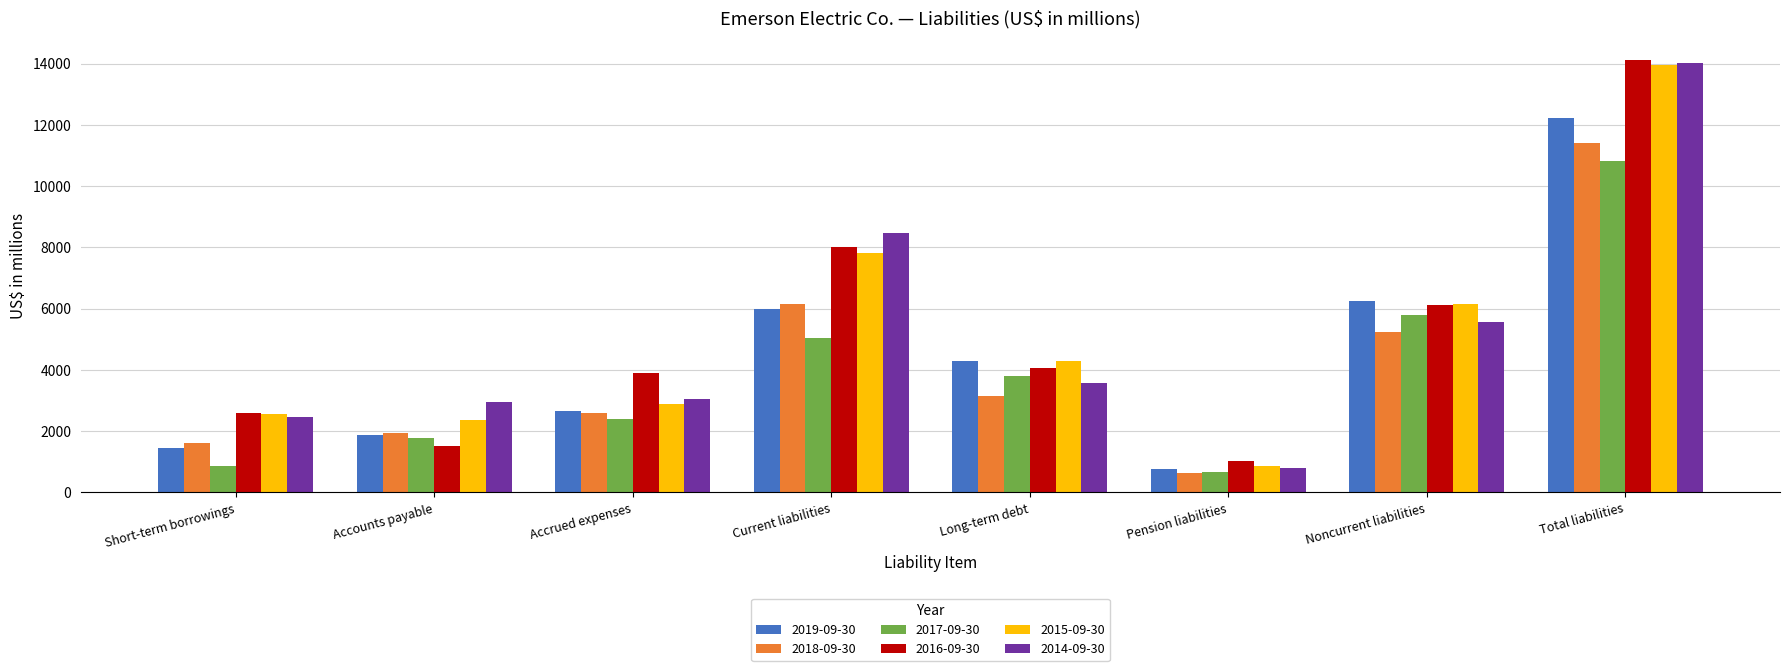

Which category has the highest value in the 2017-09-30 series?

Total liabilities